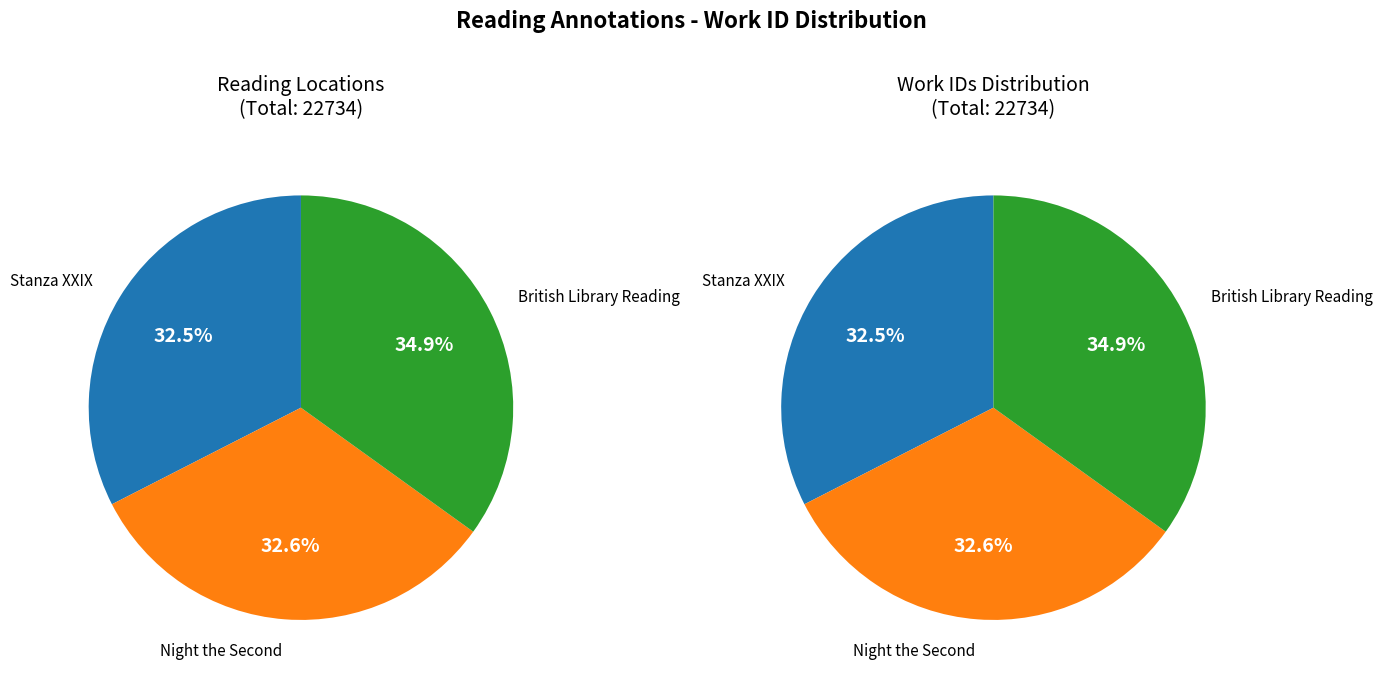

How many segments does this pie chart have?

3